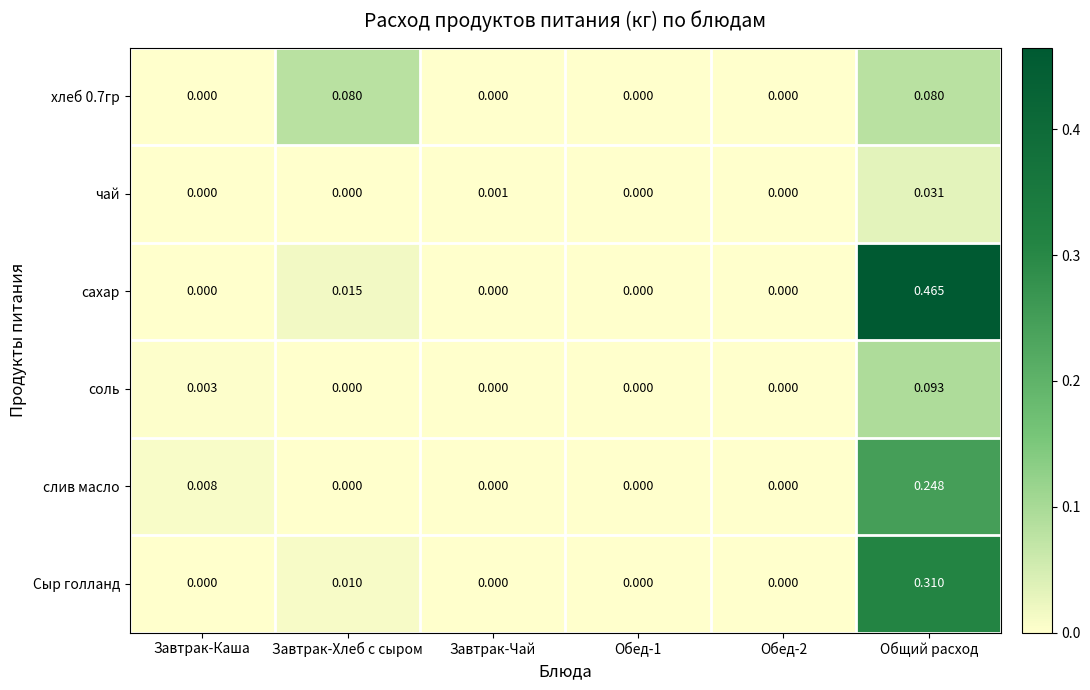

Which category has the highest value across all series?

Общий расход